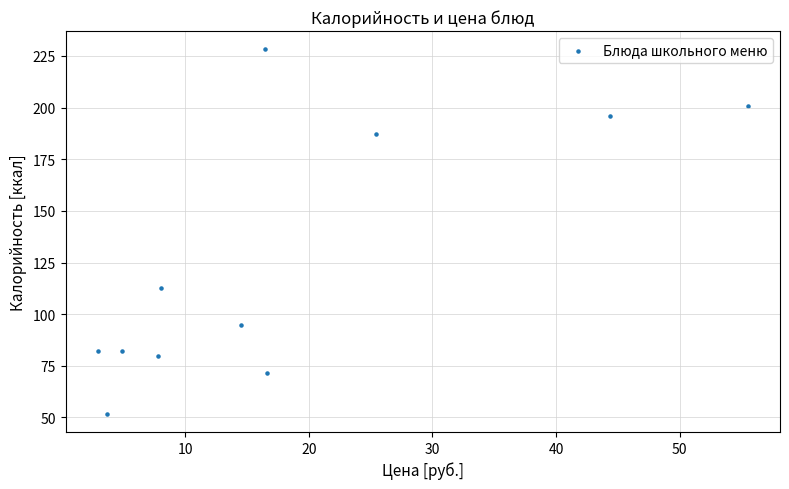

What Y value in the scatter plot is closest to 140?

112.5